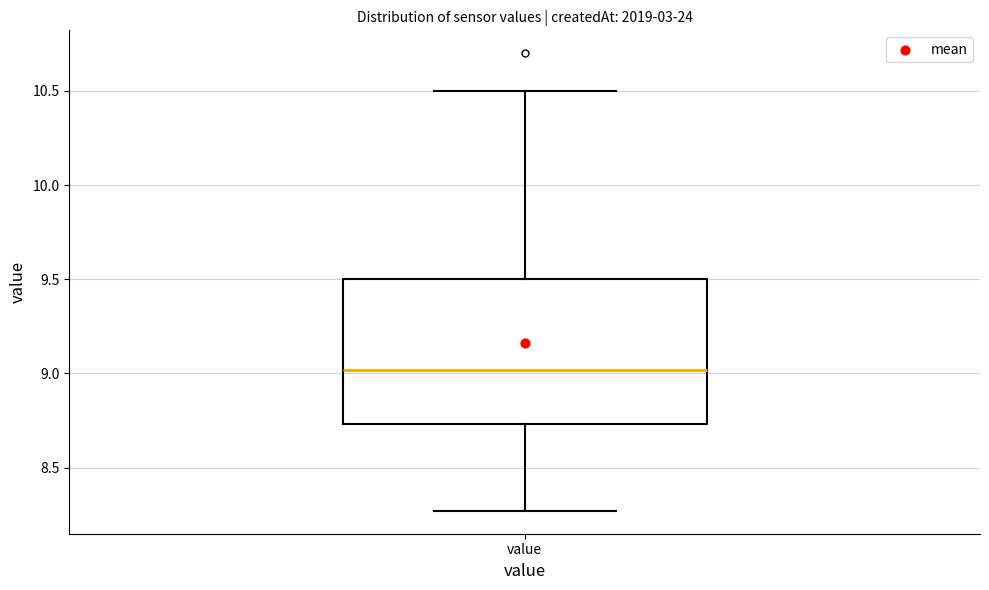

Read this box plot against the y-axis: the position of the median line, the range covered by the box, and the ends of both whiskers. The values are not printed on the chart, so give them approximately, as read against the axis.

median 9.00, box 8.75 to 9.50, whiskers 8.25 to 10.50